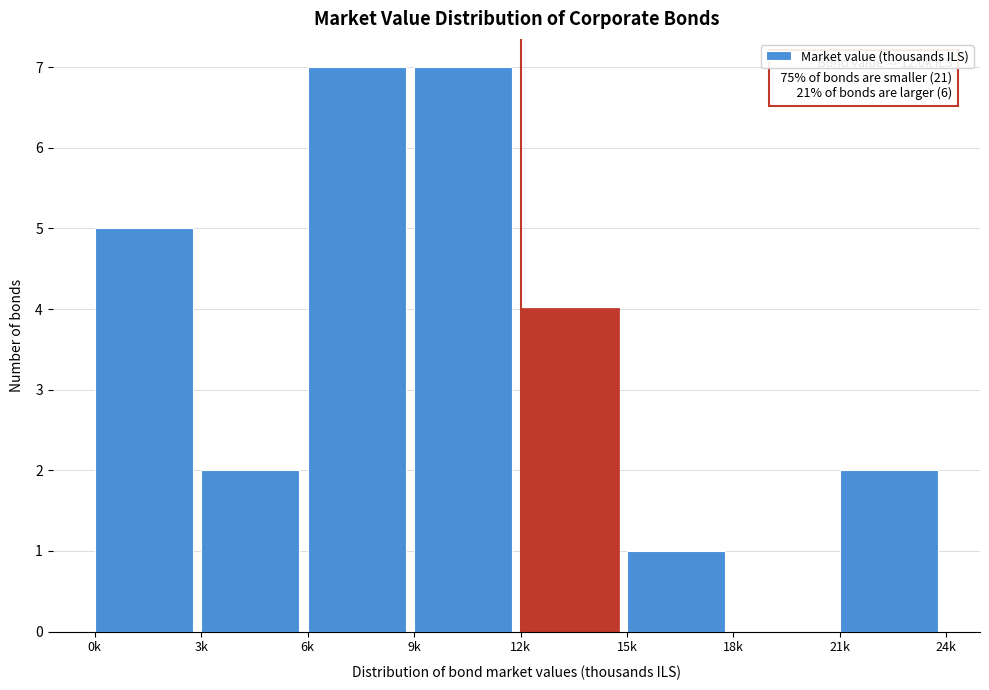

Reading left to right, what are all the values shown in this chart?

0k=5	3k=2	6k=7	9k=7	12k=4	15k=1	18k=0	21k=2